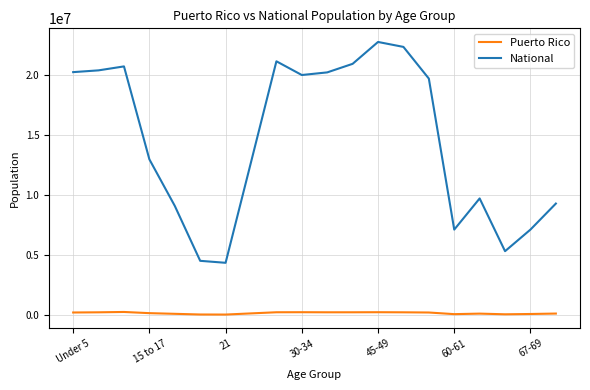

List the series in order of their peak value, lowest first.

Puerto Rico, National